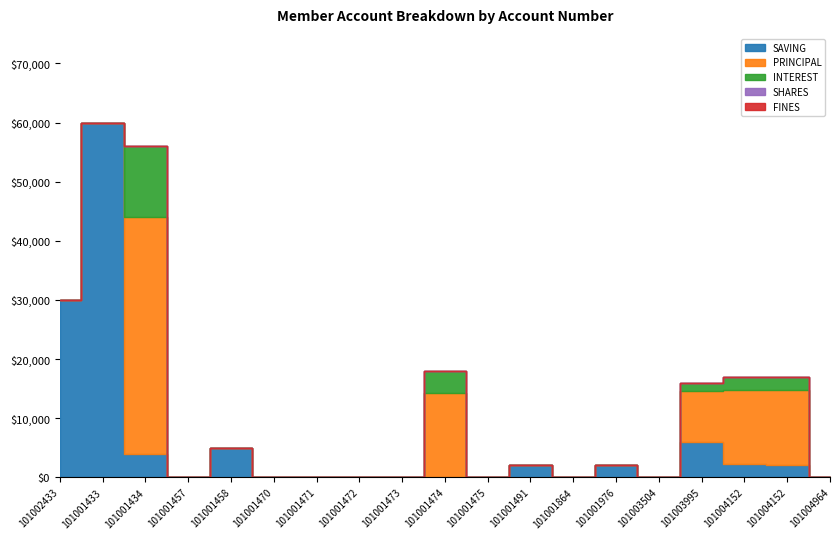

True or false: FINES has more than 2 points higher than both neighbors.

False